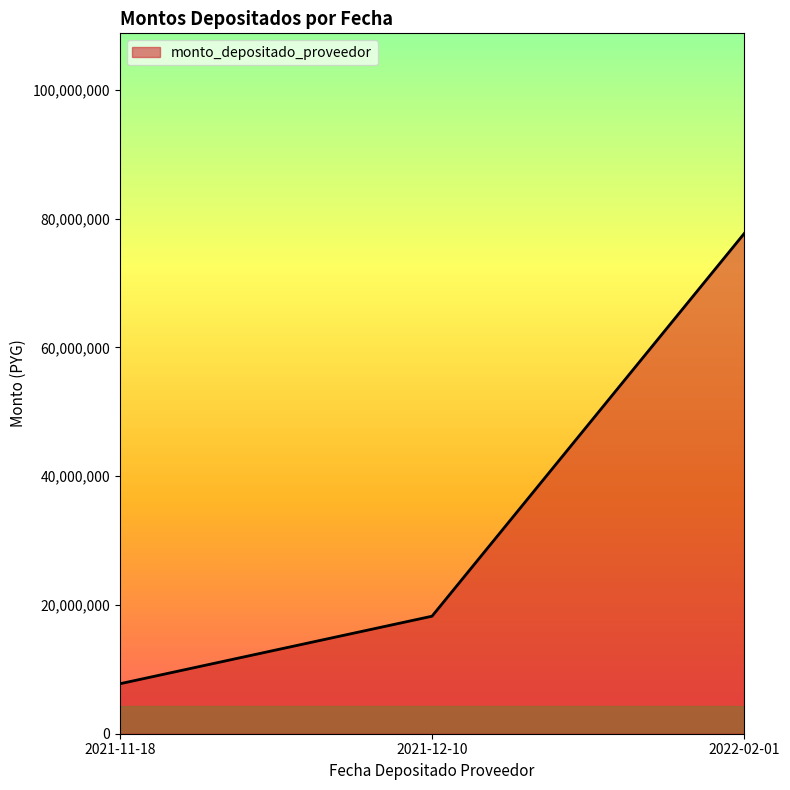

The chart shows a value of 34016565 at 2022-02-01. True or false?

False